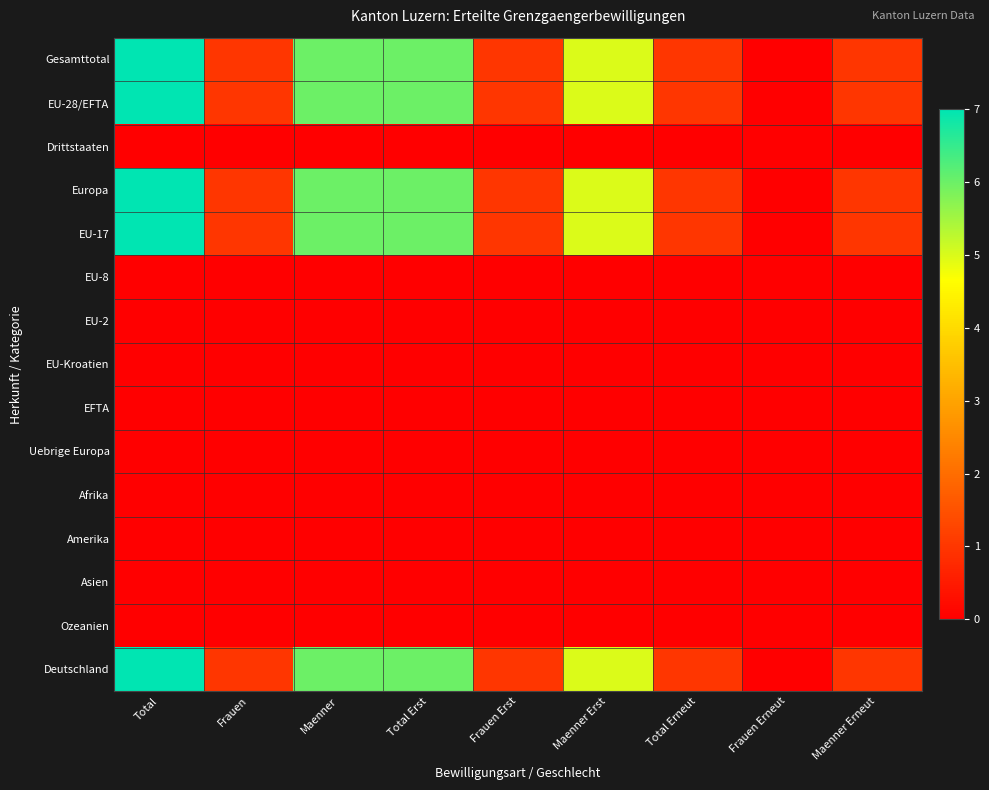

At which category is the sum across all series the highest?

Total